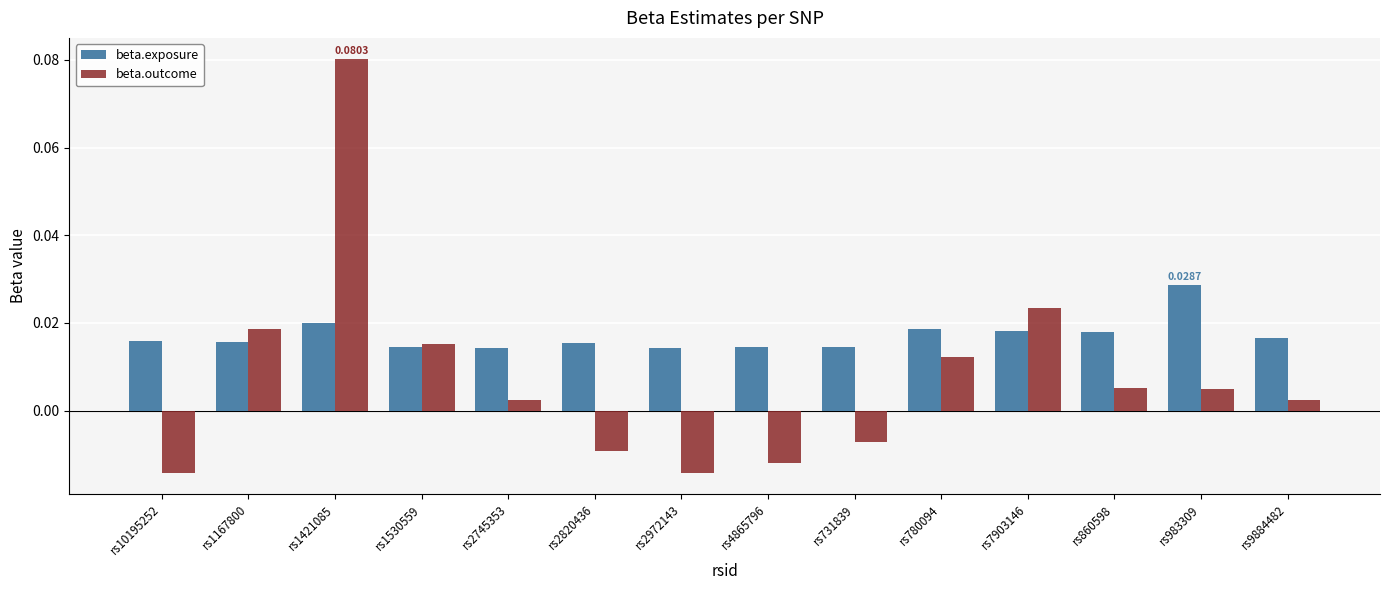

Which series has the widest spread of values?

beta.outcome